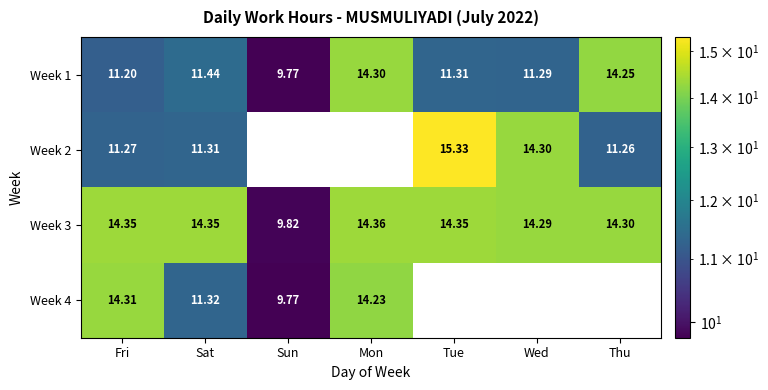

Is the value of Week 4 at Mon greater than the value of Week 3 at Fri?

No